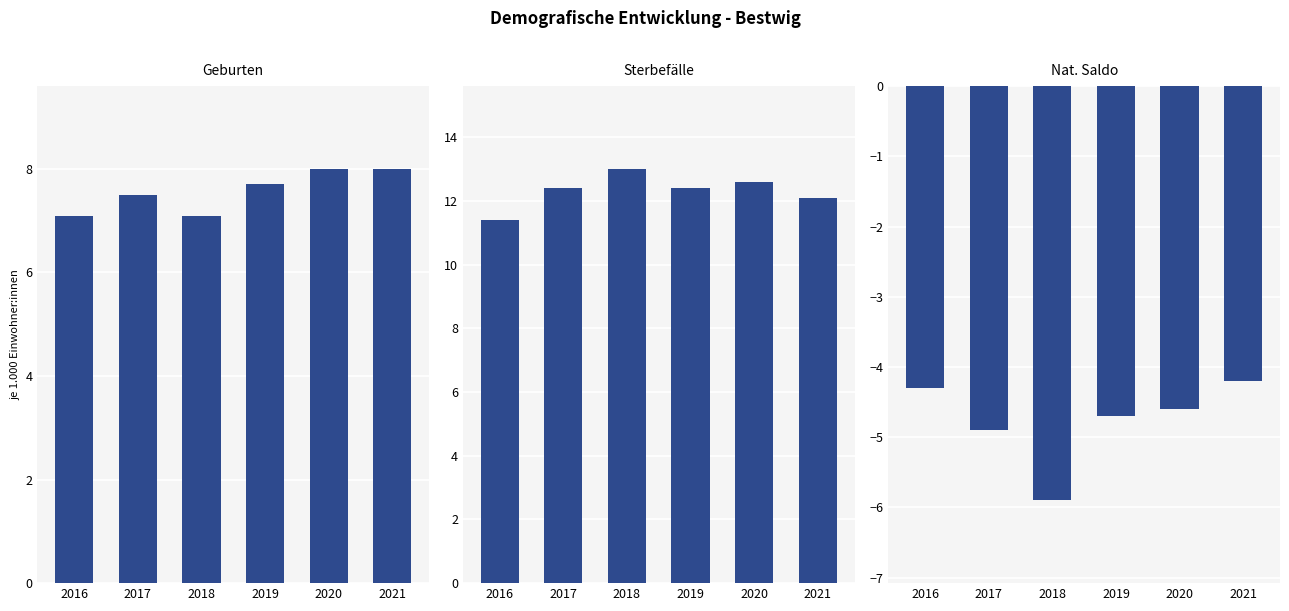

Reading right to left, what are all the values shown in this chart?

Geburten: 2021=8.0	2020=8.0	2019=7.7	2018=7.1	2017=7.5	2016=7.1
Sterbefälle: 2021=12.1	2020=12.6	2019=12.4	2018=13.0	2017=12.4	2016=11.4
Nat. Saldo: 2021=-4.2	2020=-4.6	2019=-4.7	2018=-5.9	2017=-4.9	2016=-4.3